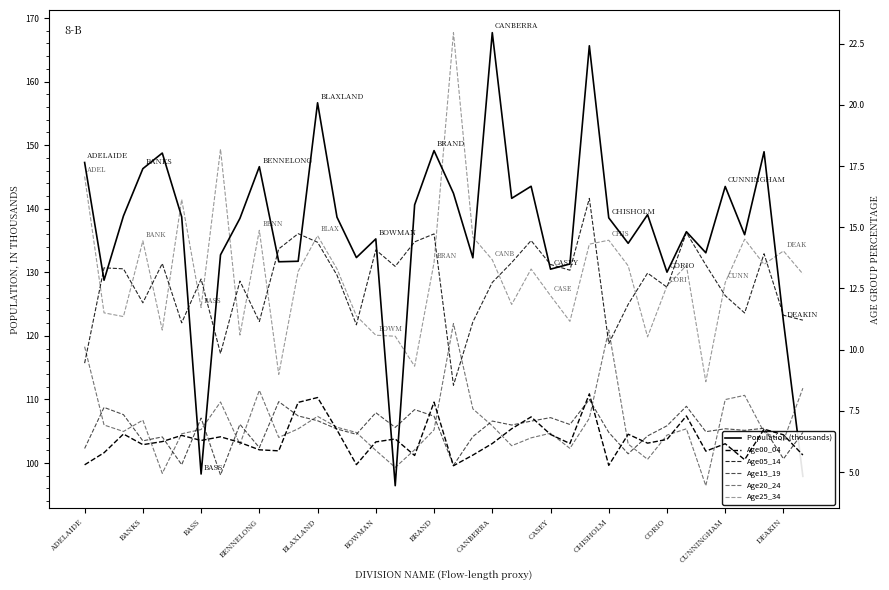

What is the sum of all Age25_34 values?

497.4